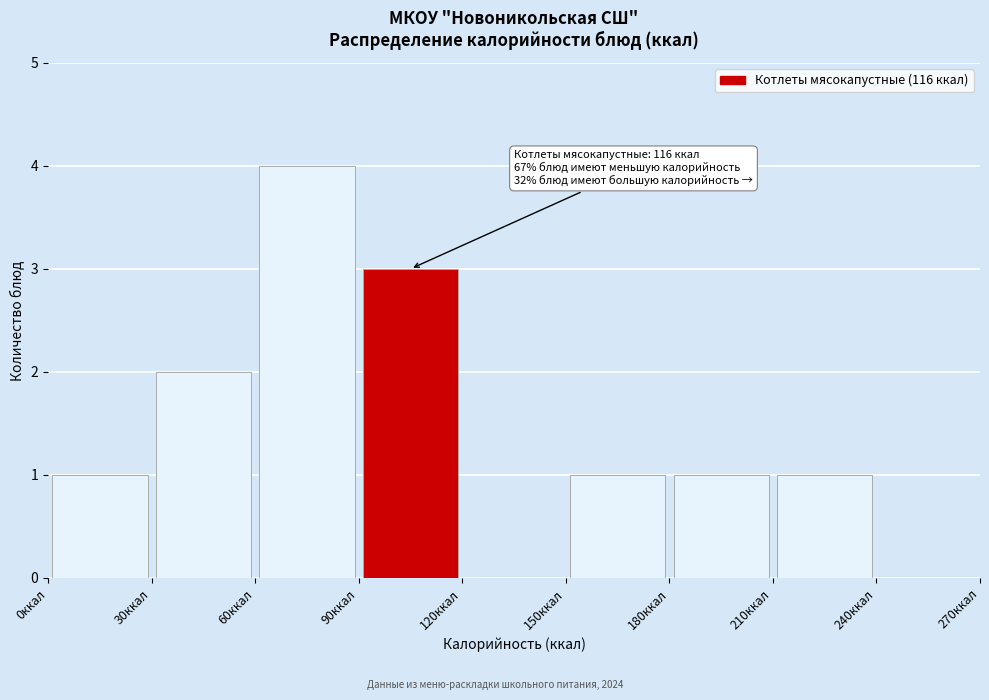

Which range on the x-axis has the tallest bar?

60 to 90